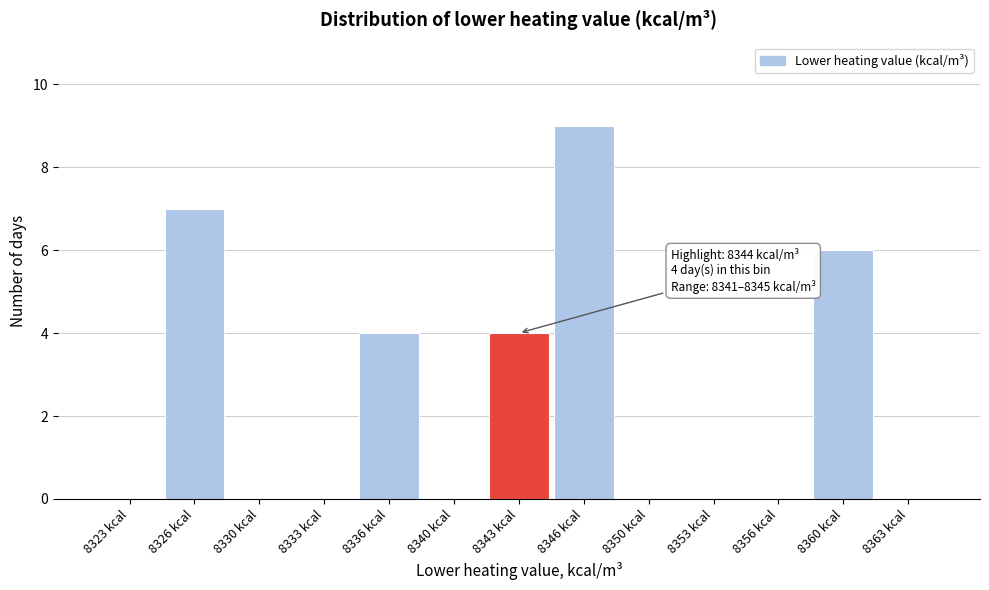

Reading right to left, transcribe all the data shown in this chart.

8363 kcal=0	8360 kcal=6	8356 kcal=0	8353 kcal=0	8350 kcal=0	8346 kcal=9	8343 kcal=4	8340 kcal=0	8336 kcal=4	8333 kcal=0	8330 kcal=0	8326 kcal=7	8323 kcal=0